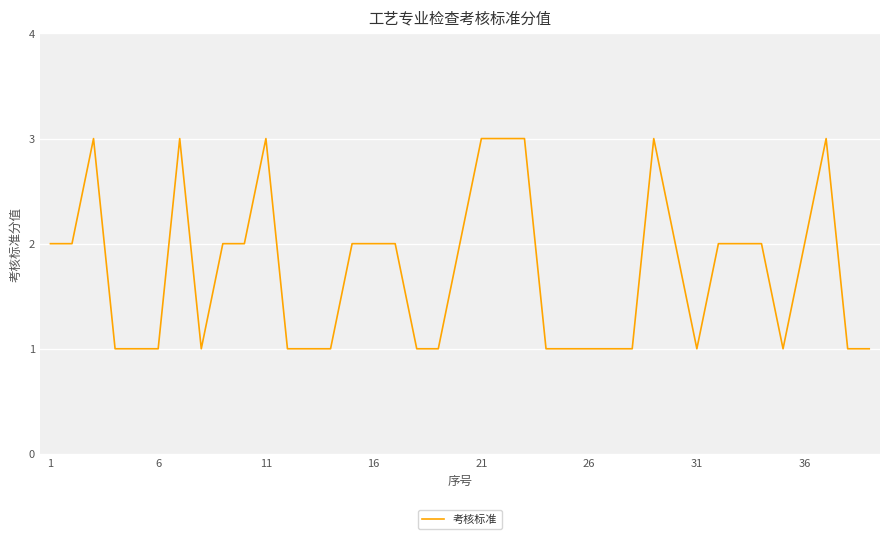

What is the greatest value displayed?

3